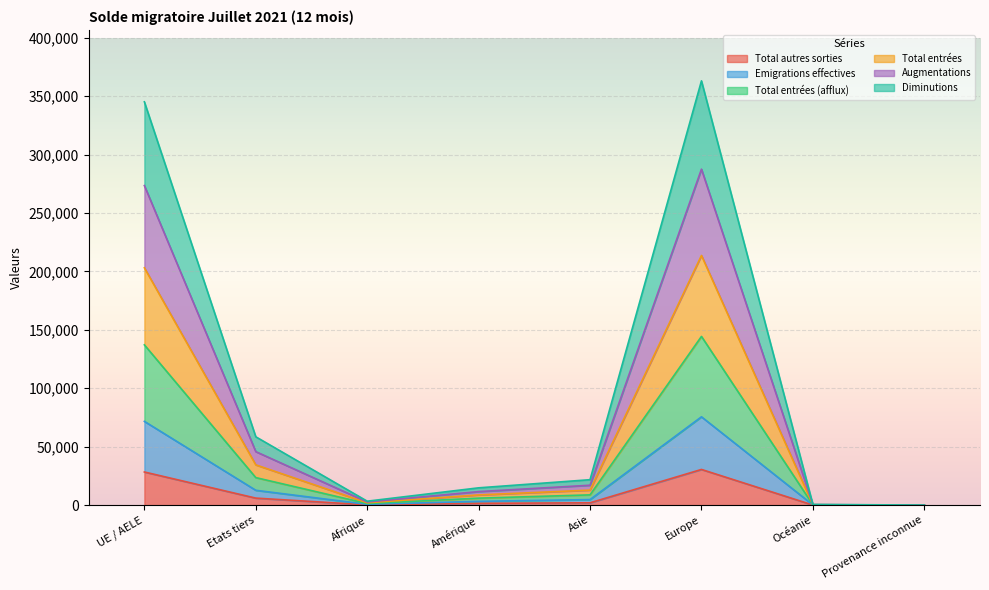

Where is the first local maximum for Diminutions?

Europe